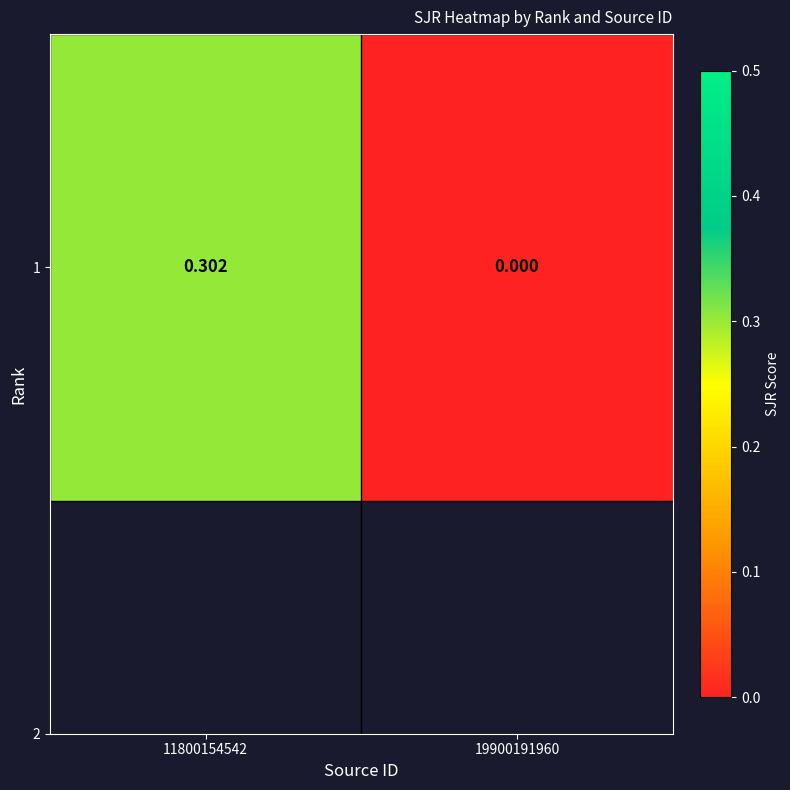

Reading left to right, transcribe all the data shown in this chart.

11800154542=0.3	19900191960=0.0